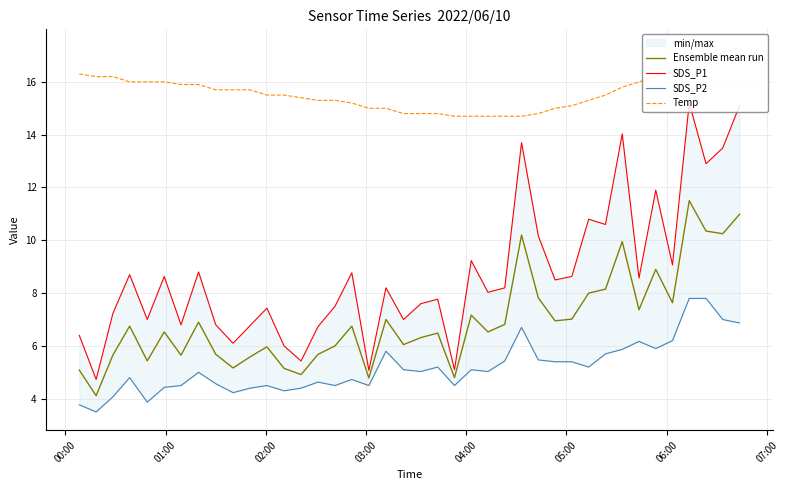

Reading left to right, what are all the values shown in this chart?

Ensemble mean run: 5.1	4.1	5.7	6.8	5.4	6.5	5.7	6.9	5.7	5.2	5.6	6.0	5.2	4.9	5.7	6.0	6.8	4.8	7.0	6.0	6.3	6.5	4.8	7.2	6.5	6.8	10.2	7.8	7.0	7.0	8.0	8.2	9.9	7.4	8.9	7.6	11.5	10.3	10.2	11.0
SDS_P1: 6.4	4.7	7.2	8.7	7.0	8.6	6.8	8.8	6.8	6.1	6.8	7.4	6.0	5.4	6.7	7.5	8.8	5.1	8.2	7.0	7.6	7.8	5.1	9.2	8.0	8.2	13.7	10.2	8.5	8.6	10.8	10.6	14.0	8.6	11.9	9.1	15.2	12.9	13.5	15.1
SDS_P2: 3.8	3.5	4.1	4.8	3.9	4.4	4.5	5.0	4.6	4.2	4.4	4.5	4.3	4.4	4.6	4.5	4.7	4.5	5.8	5.1	5.0	5.2	4.5	5.1	5.0	5.4	6.7	5.5	5.4	5.4	5.2	5.7	5.9	6.2	5.9	6.2	7.8	7.8	7.0	6.9
Temp: 16.3	16.2	16.2	16.0	16.0	16.0	15.9	15.9	15.7	15.7	15.7	15.5	15.5	15.4	15.3	15.3	15.2	15.0	15.0	14.8	14.8	14.8	14.7	14.7	14.7	14.7	14.7	14.8	15.0	15.1	15.3	15.5	15.8	16.0	16.2	16.4	16.7	16.9	17.1	17.3